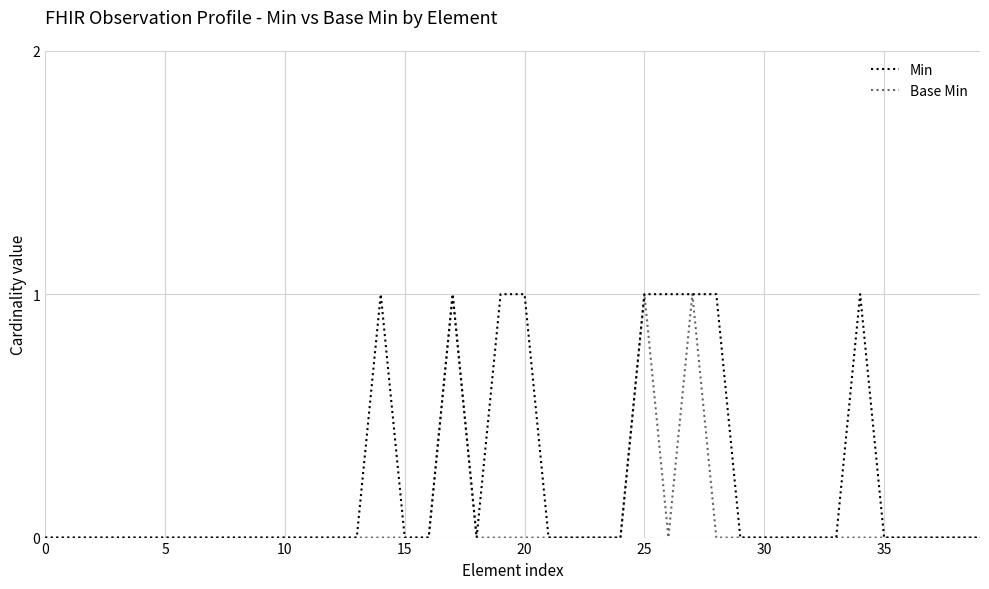

Is this an area chart (filled region under the line)?

No